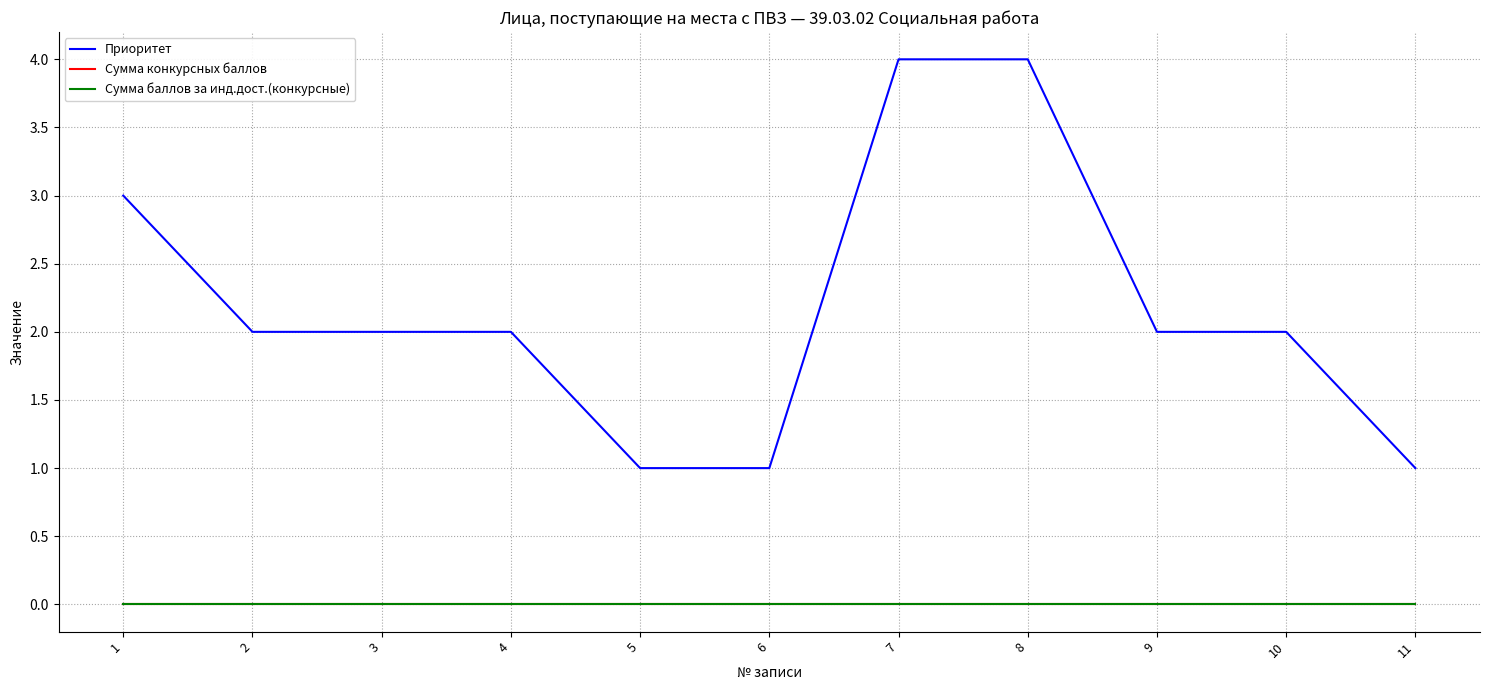

True or false: Приоритет has a value of 1 at 5.

True